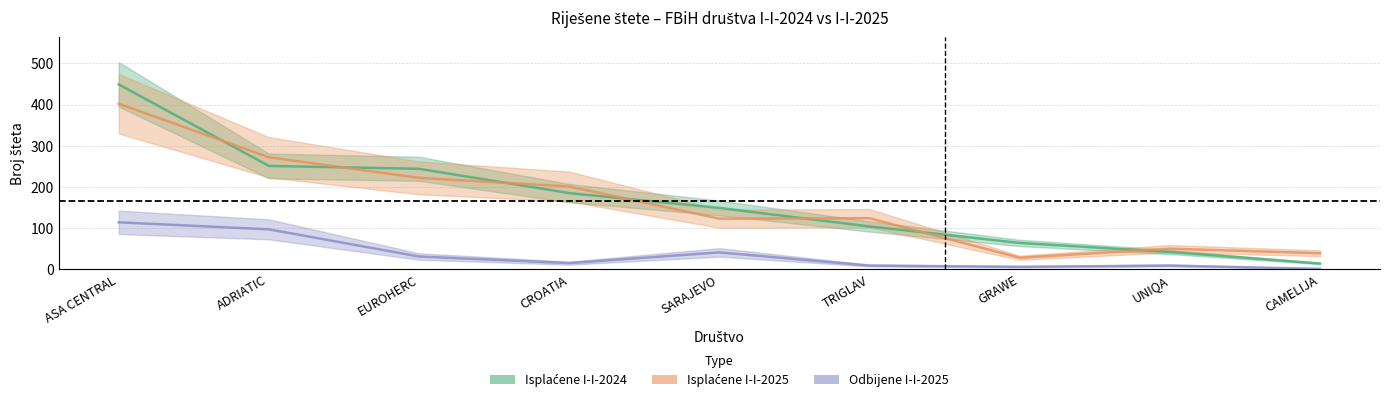

What is the average value of the Odbijene I-I-2025 series?

36